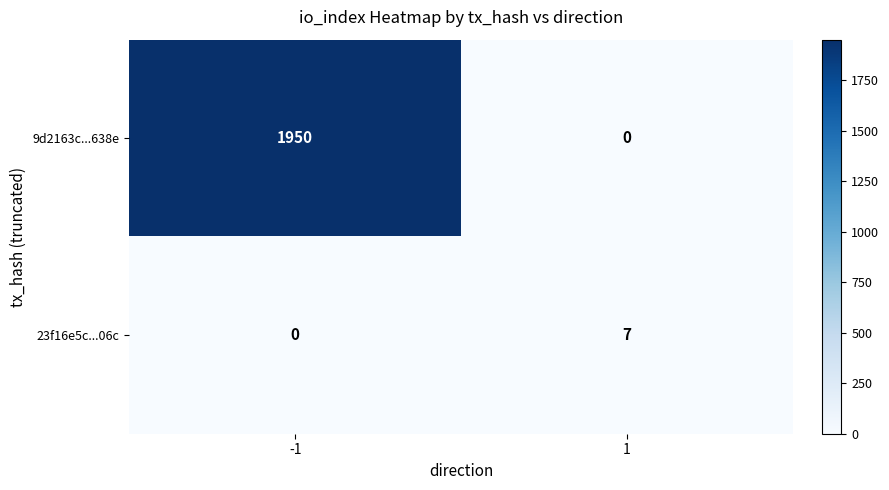

Between -1 and 1, which series saw the biggest shift?

9d2163c...638e